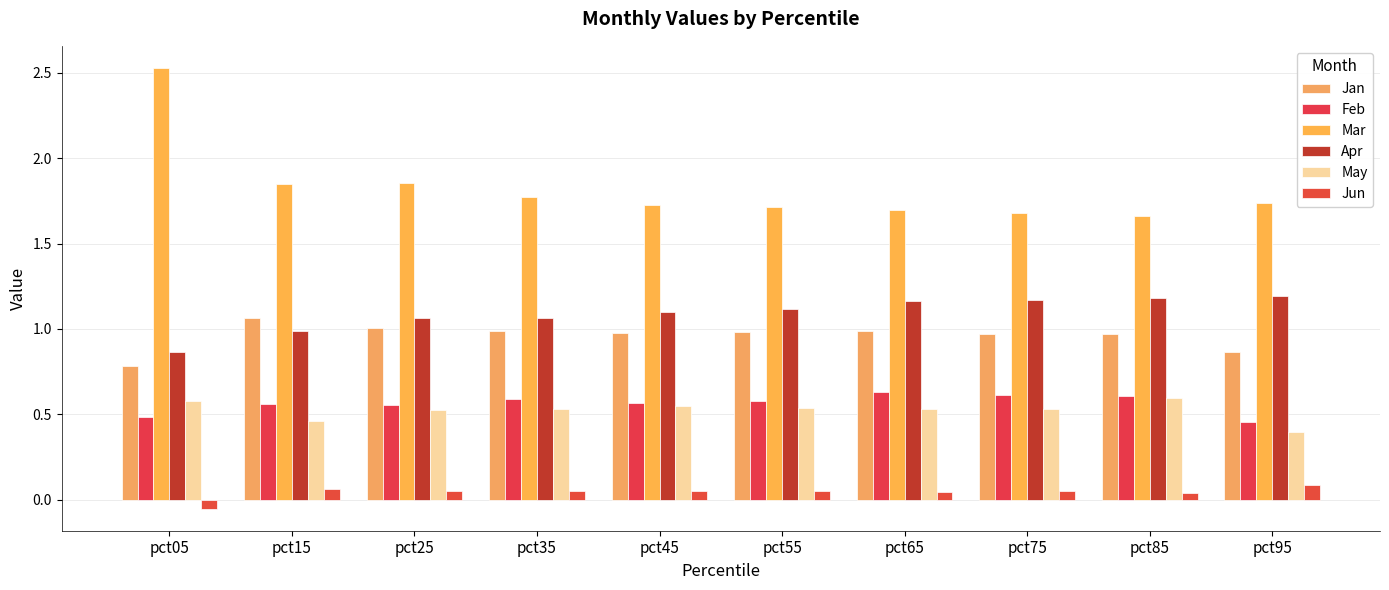

What is the sum of all Mar values?

18.2